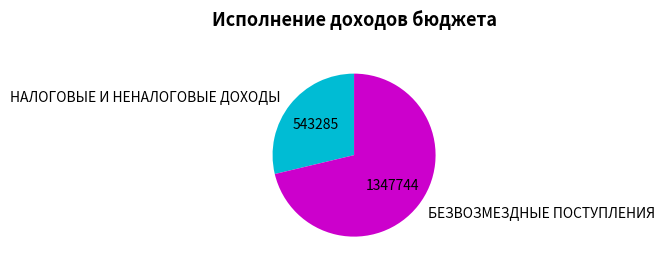

Approximately how many times larger is the value at НАЛОГОВЫЕ И НЕНАЛОГОВЫЕ ДОХОДЫ compared to БЕЗВОЗМЕЗДНЫЕ ПОСТУПЛЕНИЯ?

0.4